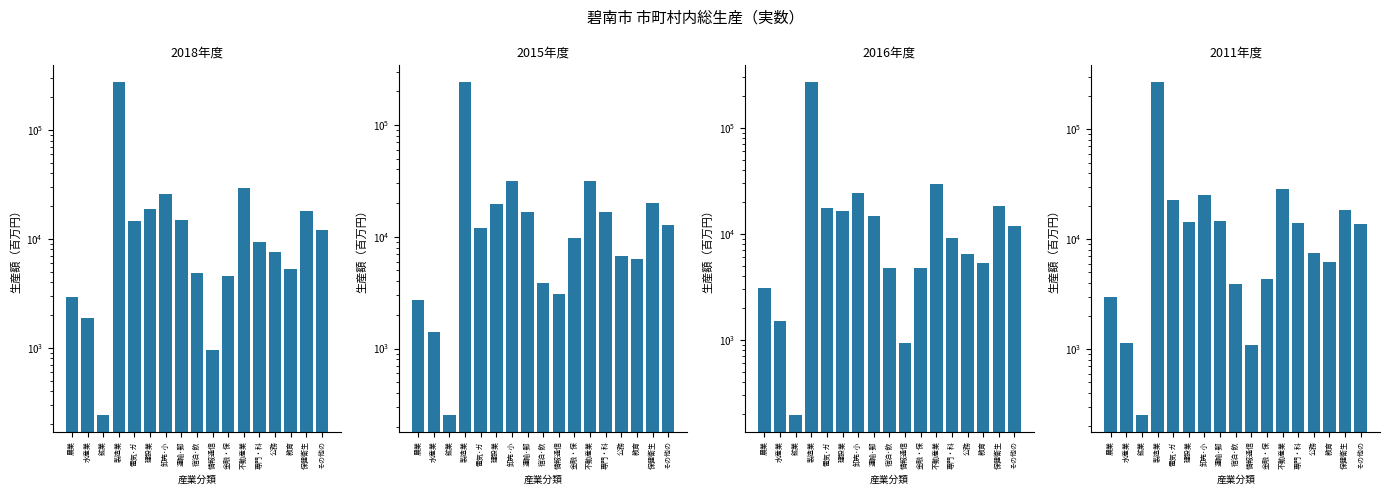

How many groups of bars are there?

17